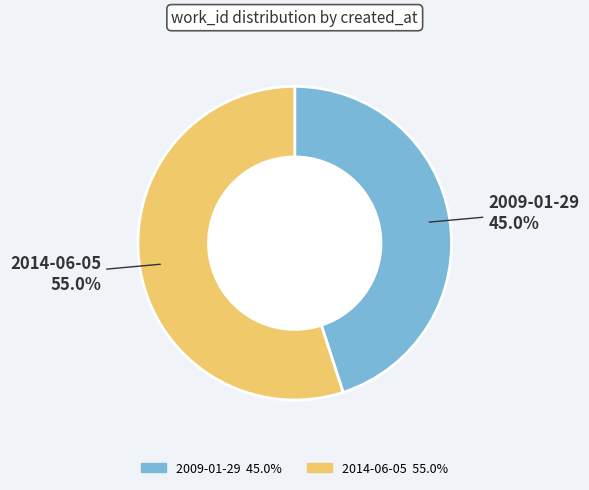

What is the majority slice?

2014-06-05